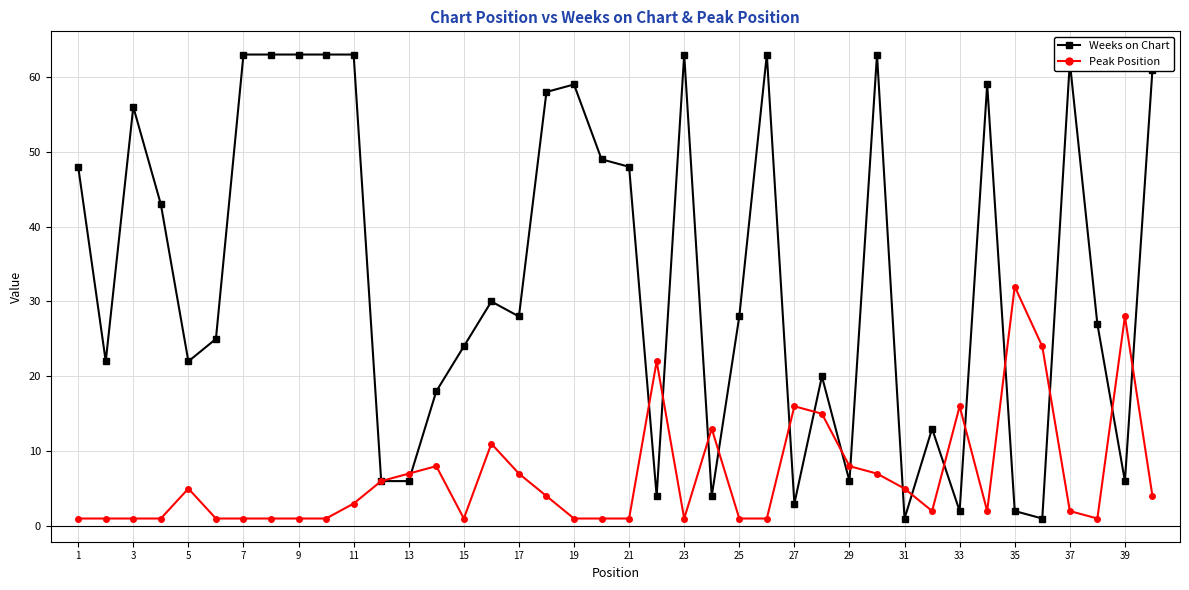

True or false: Peak Position has more than 1 interior local peaks.

True